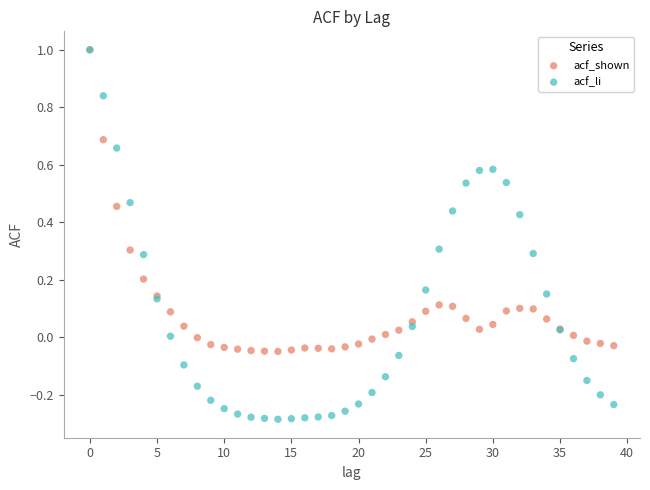

Which series has the largest Y range (max minus min)?

acf_li